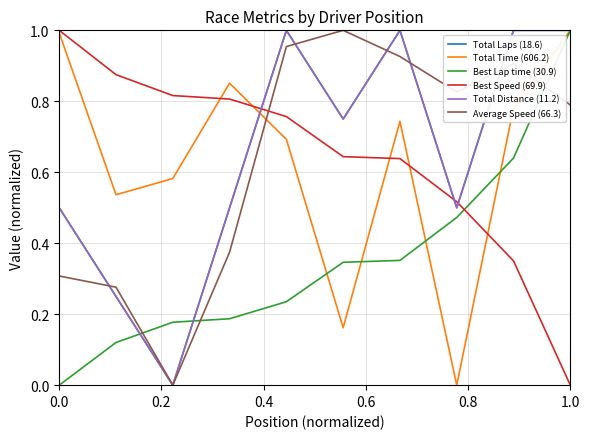

Does the chart have visible grid lines?

Yes